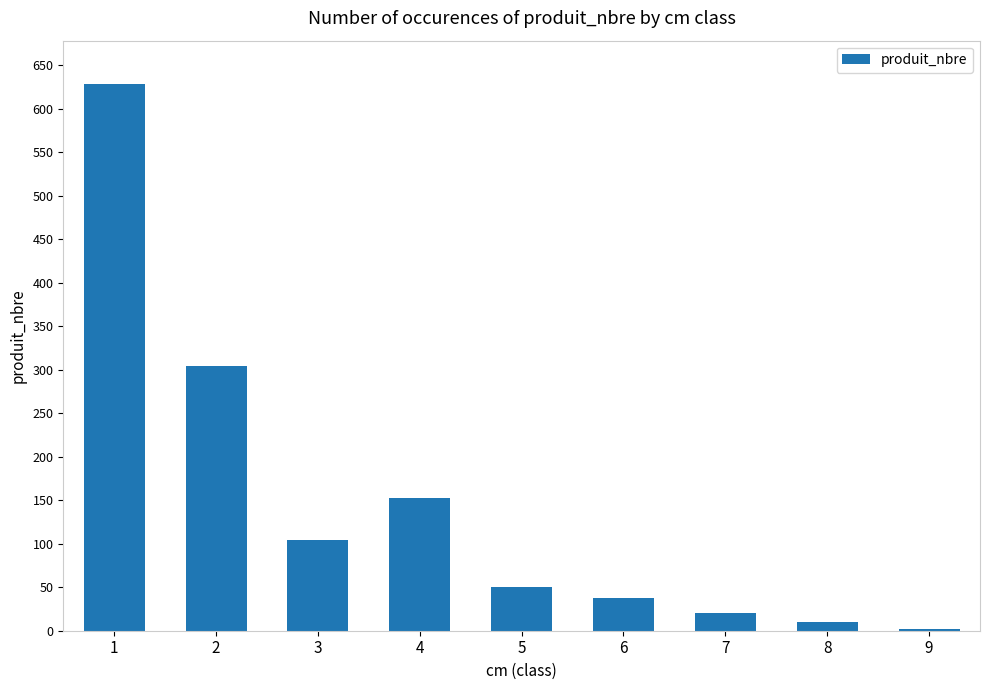

What is the greatest value displayed?

628